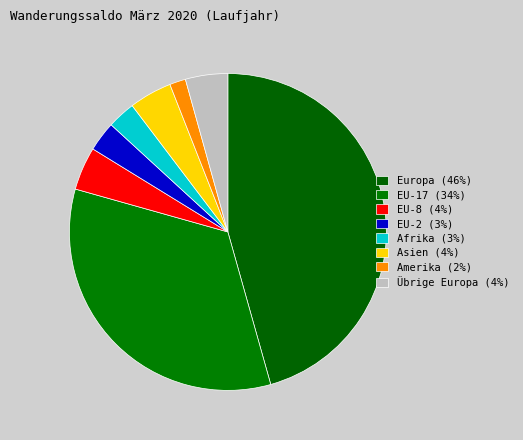

Between Asien and EU-8, which is larger?

EU-8